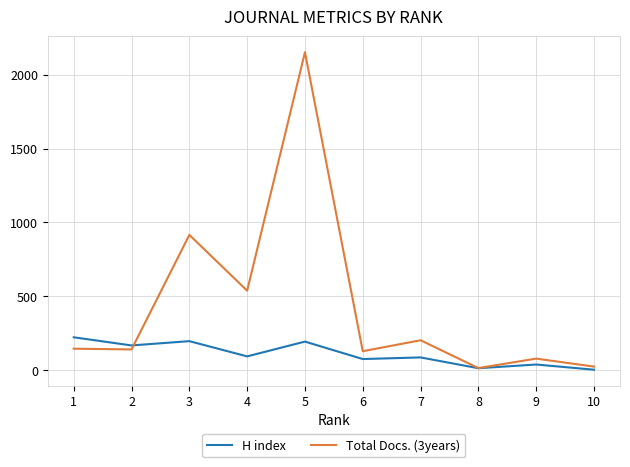

What is the maximum value shown in the chart?

2151